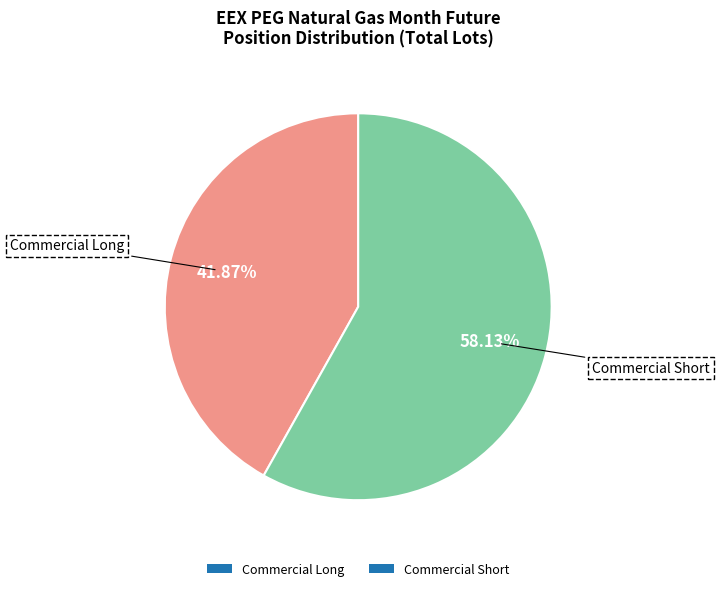

Which has a higher value, Commercial Short or Commercial Long?

Commercial Short